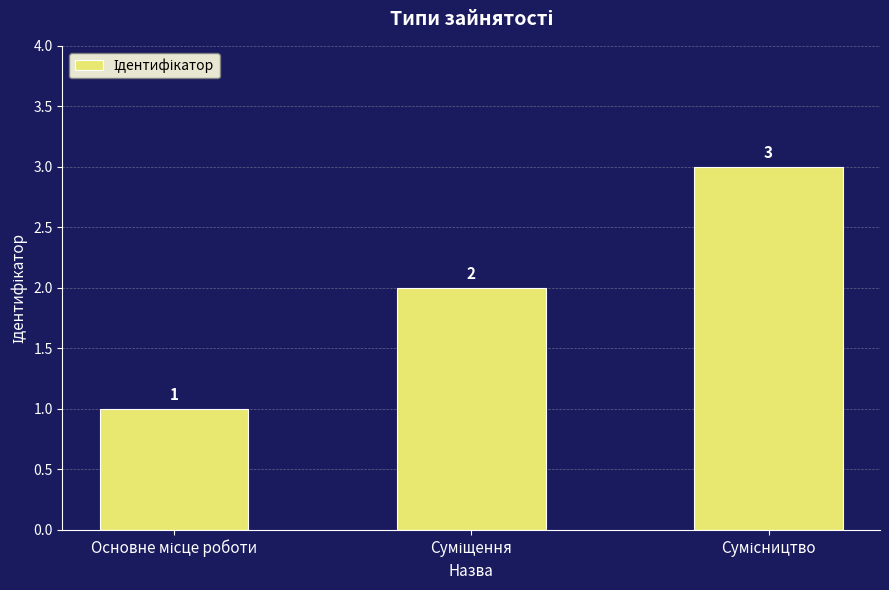

How many values are between 1 and 3?

3